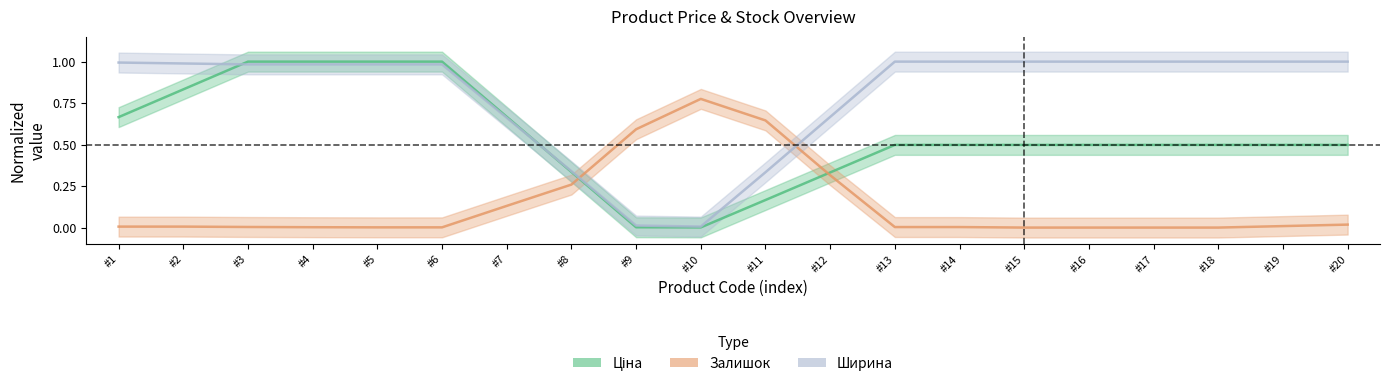

Read the Ширина value at #3.

1.0